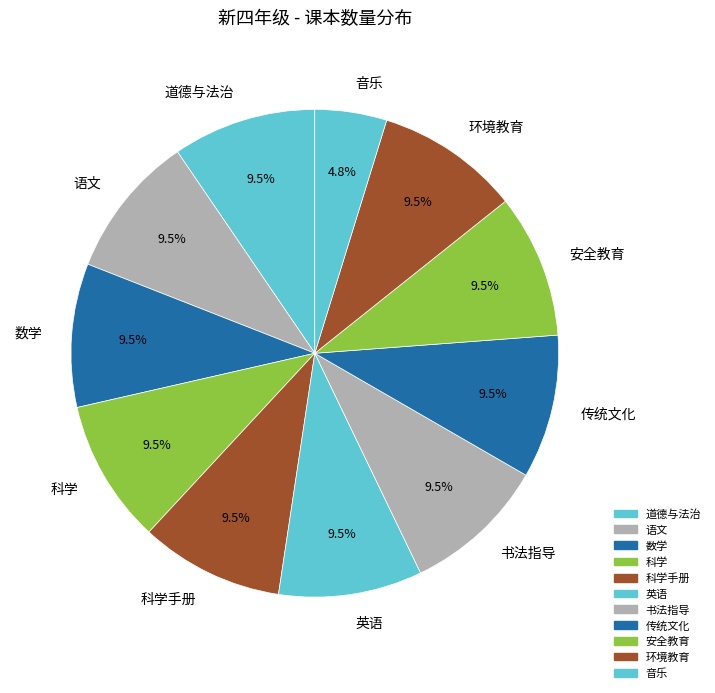

Approximately how many times larger is the value at 数学 compared to 道德与法治?

1.0